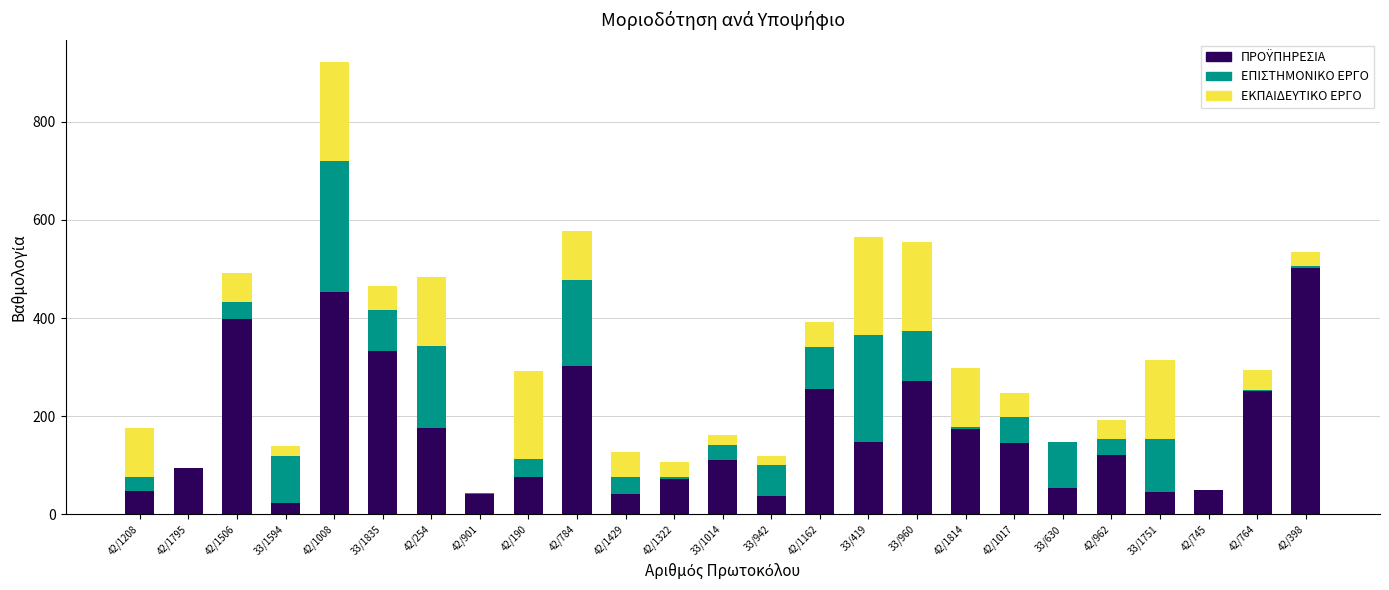

At which category is the sum across all series the highest?

42/1008